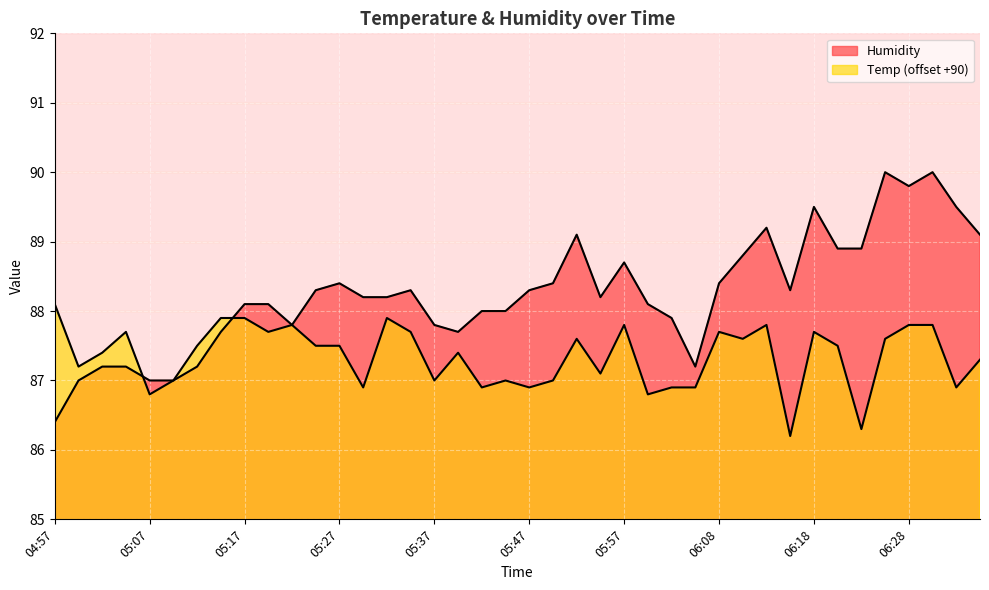

How many data points in Temp are above 87?

26